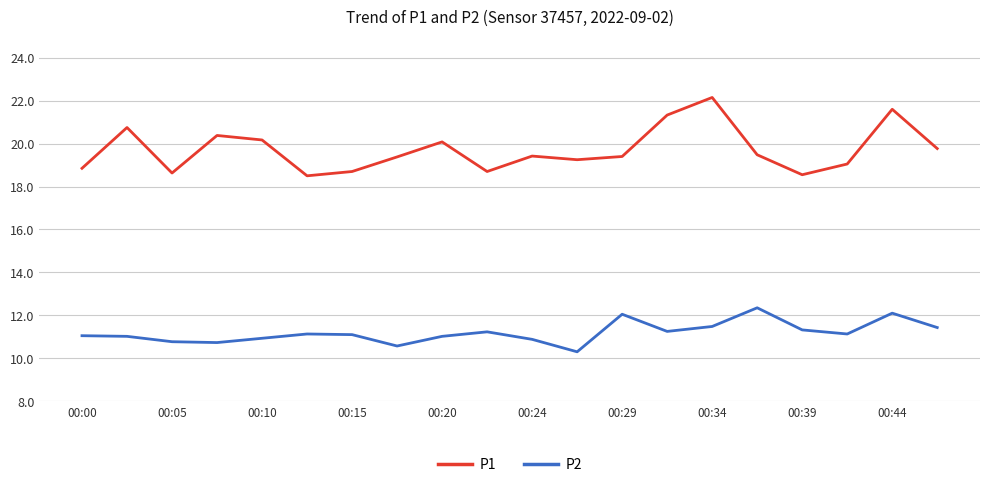

Which series has the largest total across all categories?

P1